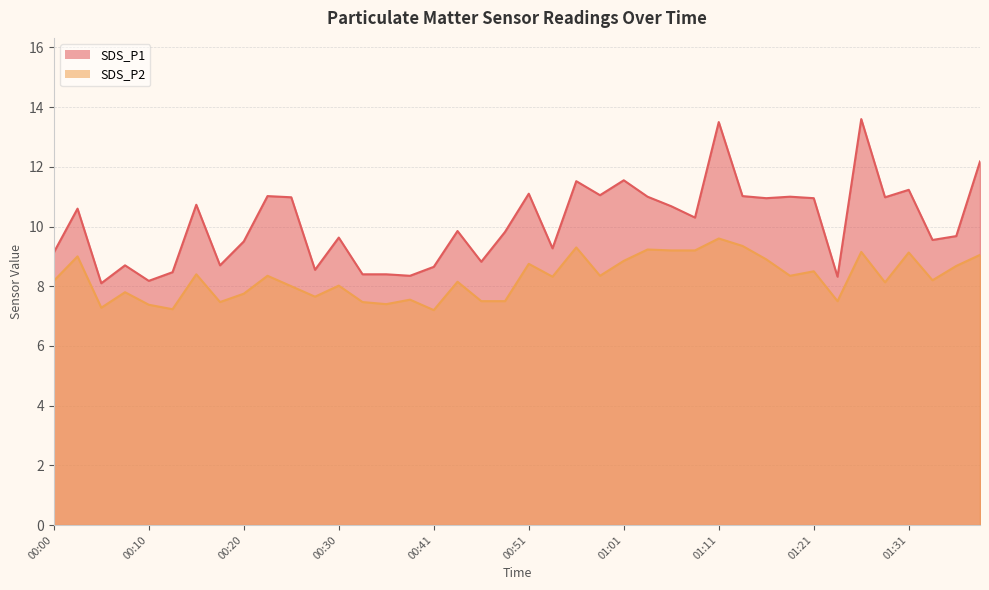

What is the maximum value shown in the chart?

13.6